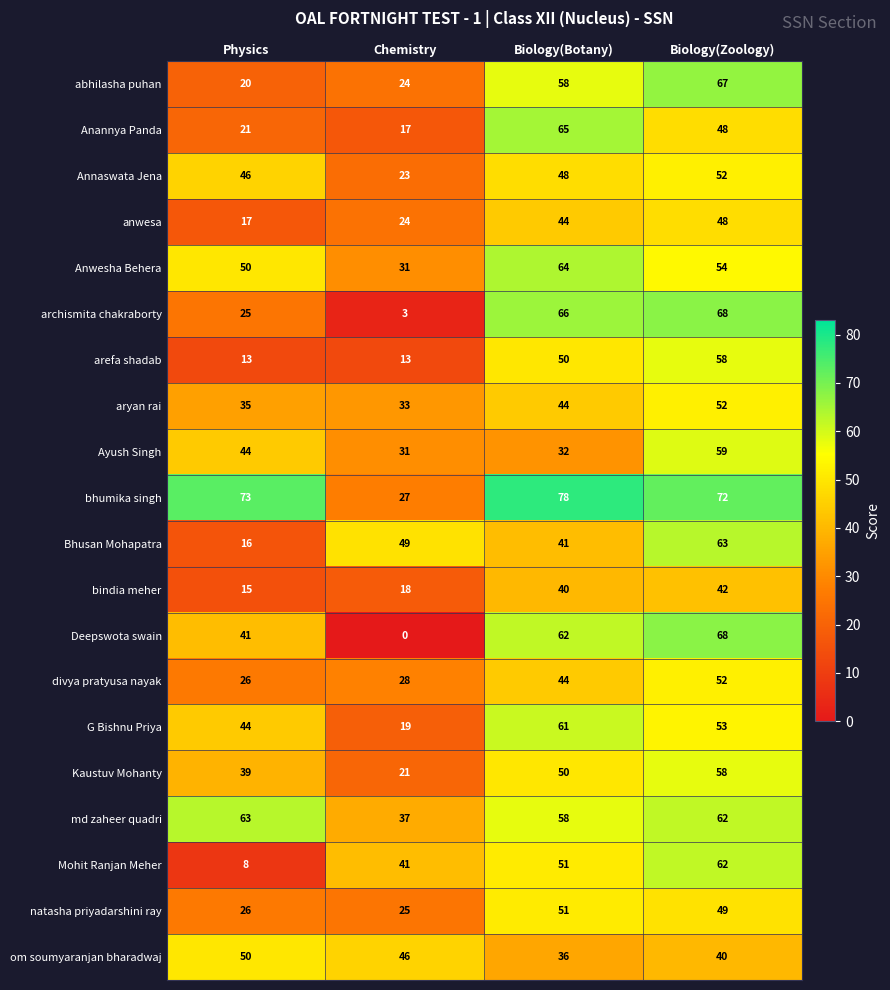

Which series has the largest range (max minus min)?

Deepswota swain